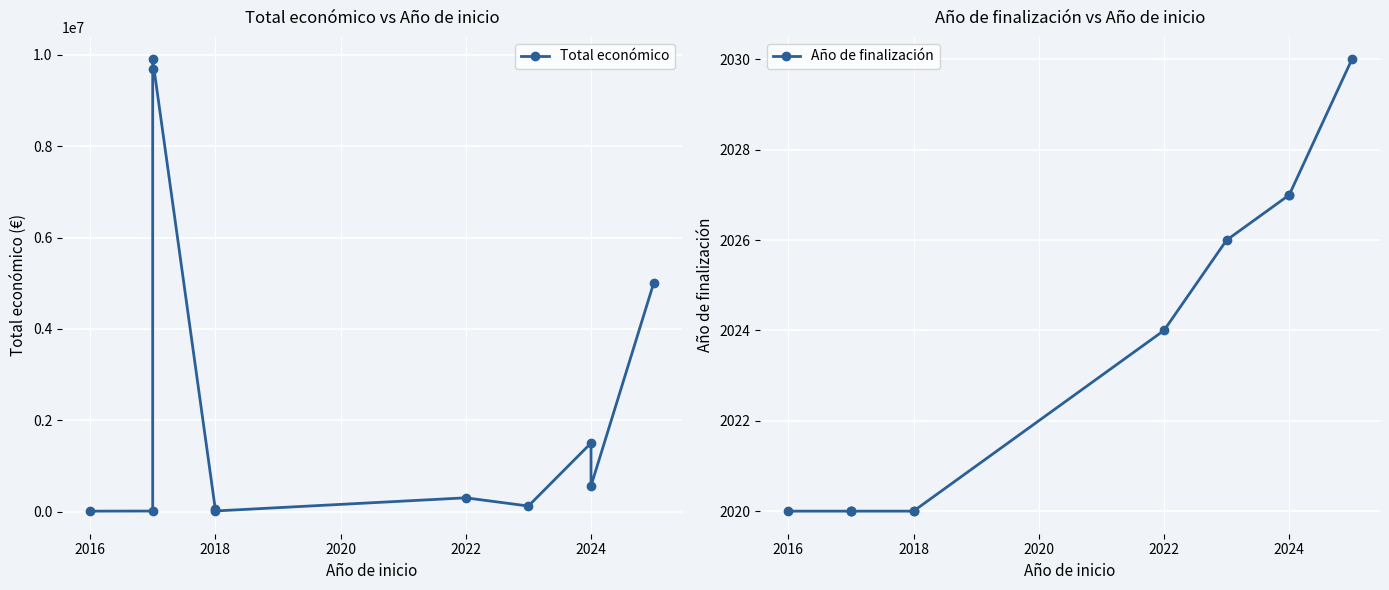

How many interior local valleys does the Total económico series have?

3